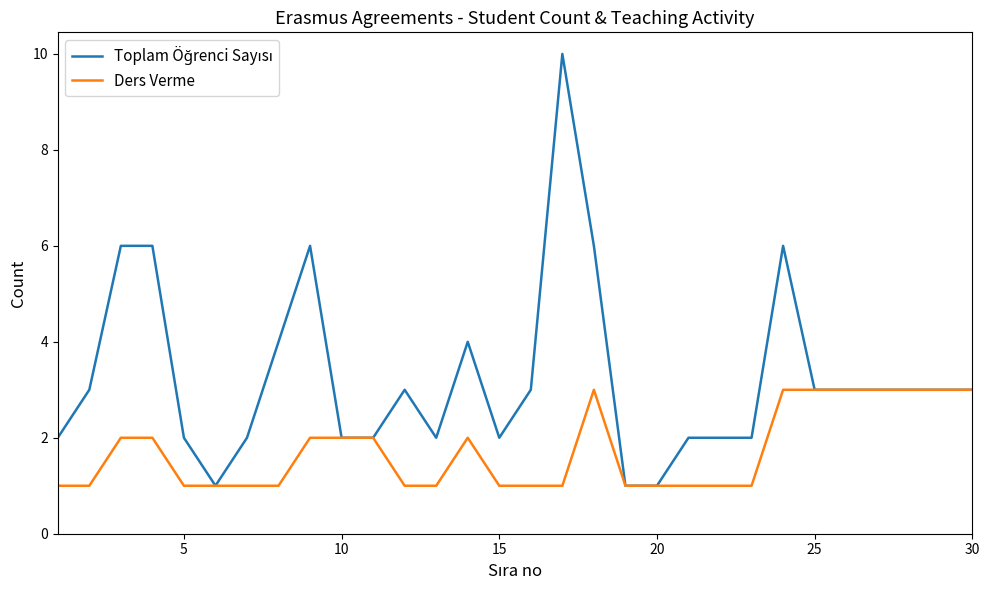

What is the greatest value displayed?

10